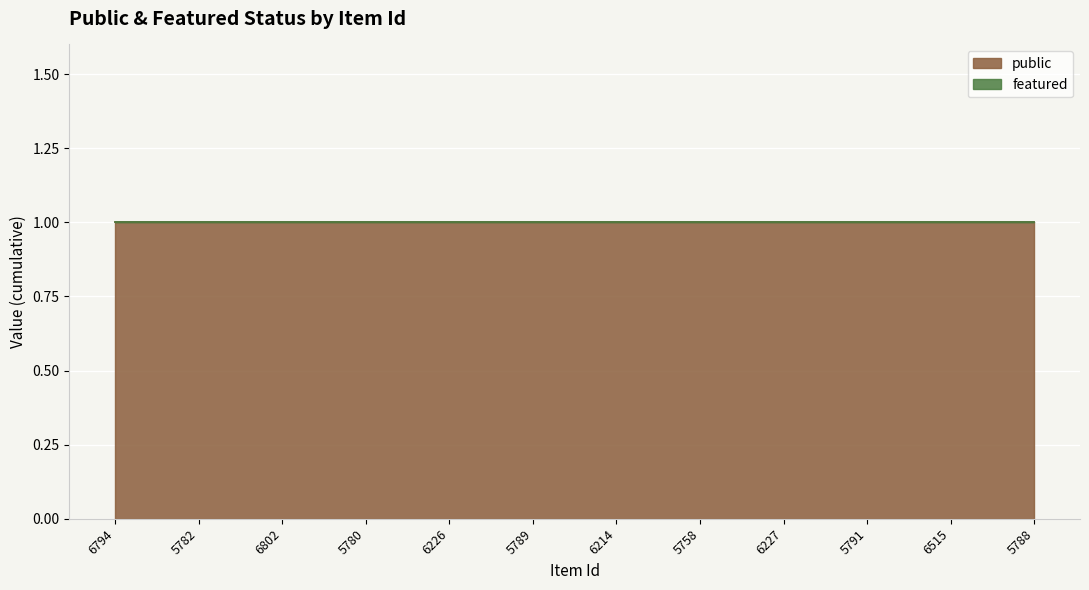

True or false: featured and public cross at least once.

False